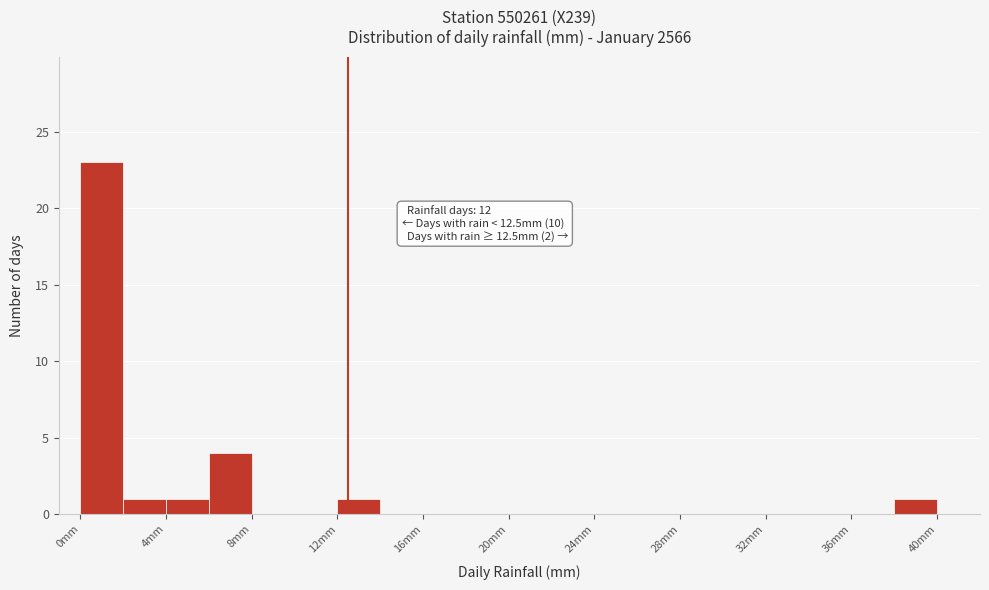

Over which range of the x-axis is the bar tallest?

0 to 2